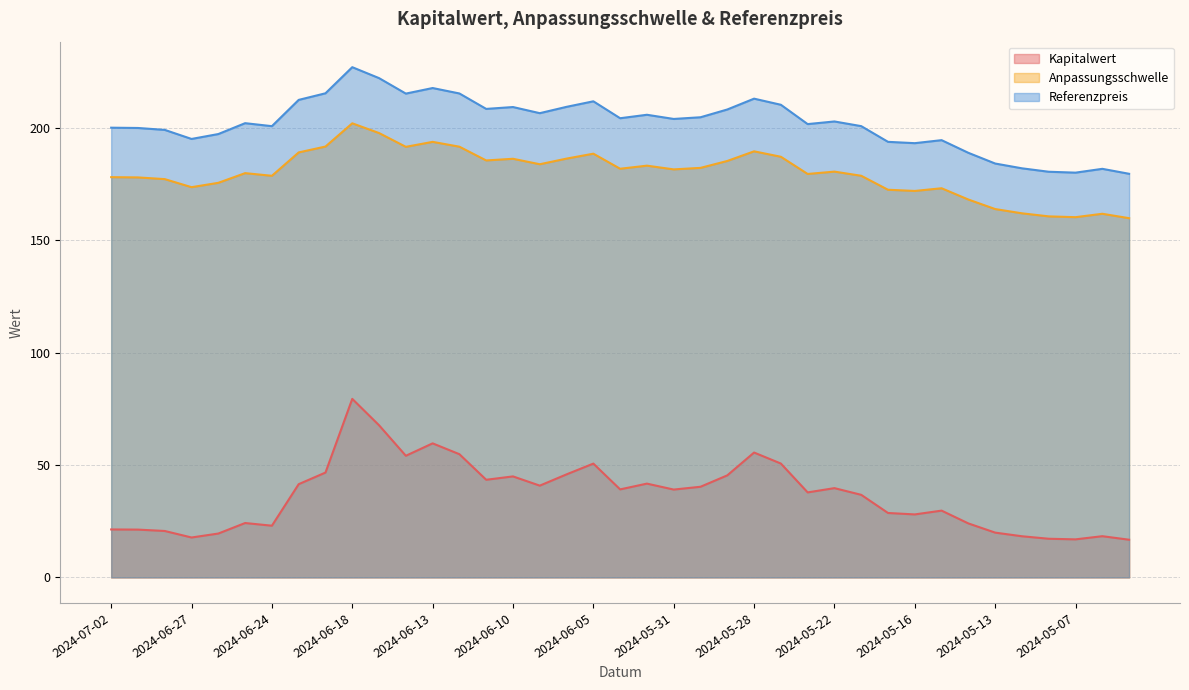

Reading right to left, list all the values displayed in this chart.

Kapitalwert: 16.8	18.4	16.9	17.2	18.3	19.9	24.0	29.7	28.0	28.7	36.8	39.7	37.8	50.7	55.6	45.4	40.4	39.1	41.8	39.2	50.7	45.9	40.9	45.0	43.5	54.8	59.7	54.1	67.7	79.5	46.7	41.5	23.0	24.2	19.5	17.8	20.7	21.3	21.4
Anpassungsschwelle: 159.9	161.8	160.3	160.7	162.1	163.9	168.2	173.2	172.0	172.5	178.8	180.6	179.6	187.2	189.6	185.4	182.3	181.6	183.3	181.9	188.6	186.4	183.9	186.3	185.6	191.7	193.9	191.6	197.8	202.1	191.8	189.2	178.7	179.9	175.6	173.7	177.3	178.0	178.1
Referenzpreis: 179.6	181.8	180.2	180.6	182.1	184.2	189.0	194.6	193.3	193.9	200.8	202.9	201.8	210.4	213.1	208.3	204.8	204.1	205.9	204.4	211.9	209.4	206.6	209.3	208.5	215.4	217.8	215.3	222.2	227.1	215.5	212.5	200.8	202.2	197.3	195.2	199.2	200.0	200.2